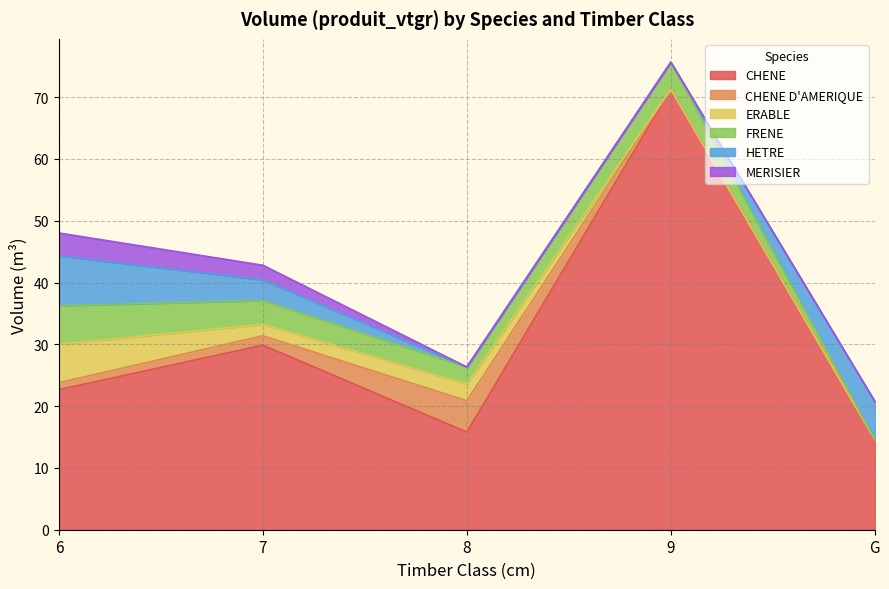

How many interior local valleys does the CHENE series have?

1